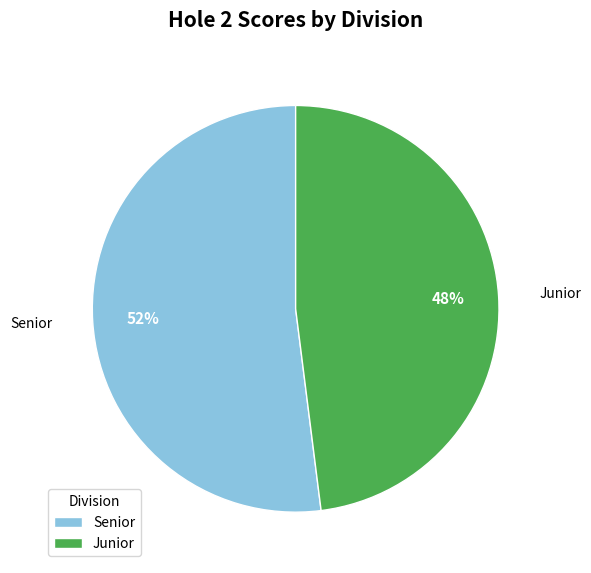

What percentage is the Senior slice, to the nearest percent?

52%